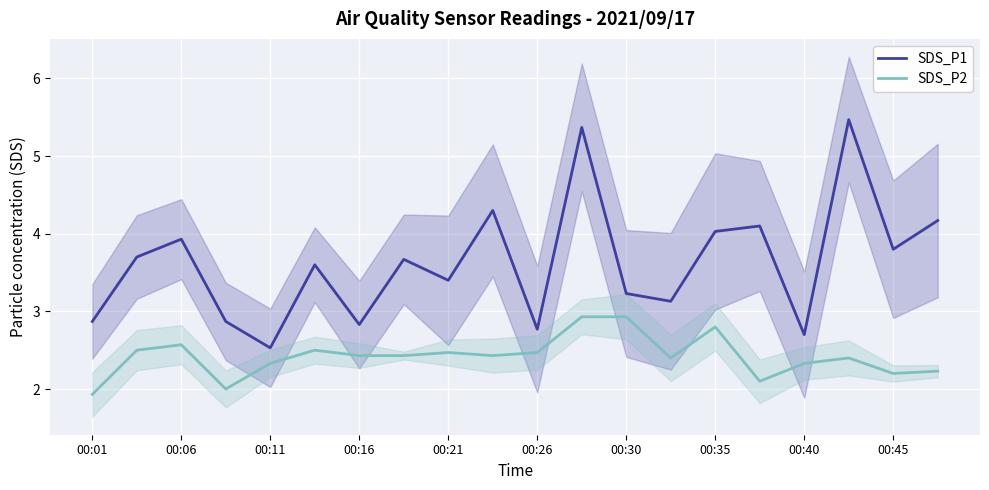

True or false: SDS_P1 and SDS_P2 intersect in this chart.

False